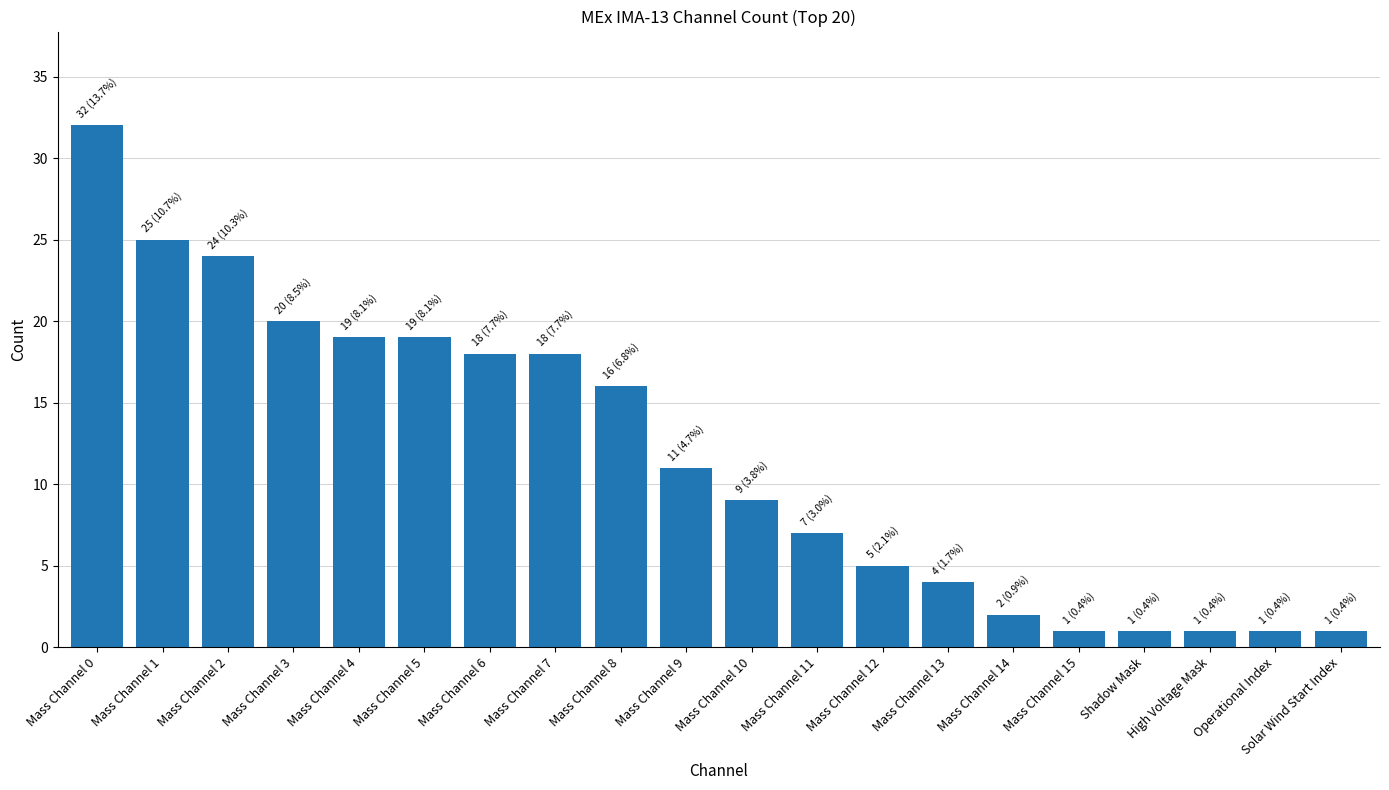

Reading right to left, transcribe all the data shown in this chart.

Solar Wind Start Index=1	Operational Index=1	High Voltage Mask=1	Shadow Mask=1	Mass Channel 15=1	Mass Channel 14=2	Mass Channel 13=4	Mass Channel 12=5	Mass Channel 11=7	Mass Channel 10=9	Mass Channel 9=11	Mass Channel 8=16	Mass Channel 7=18	Mass Channel 6=18	Mass Channel 5=19	Mass Channel 4=19	Mass Channel 3=20	Mass Channel 2=24	Mass Channel 1=25	Mass Channel 0=32